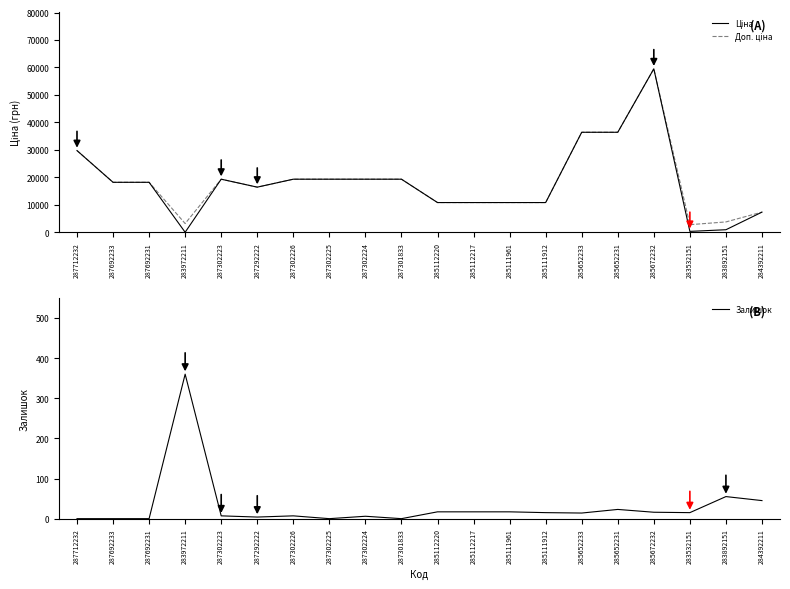

Reading left to right, extract all data points from this chart.

Ціна: 29761.5	18212.0	18212.0	32.0	19343.1	16448.2	19343.1	19343.1	19343.1	19343.1	10840.1	10840.1	10840.1	10840.1	36424.0	36424.0	59523.0	348.6	947.6	7360.2
Доп. ціна: 29761.5	18212.0	18212.0	3205.0	19343.1	16448.2	19343.1	19343.1	19343.1	19343.1	10840.1	10840.1	10840.1	10840.1	36424.0	36424.0	59523.0	2789.2	3790.3	7360.2
Залишок: 0.0	0.0	0.0	360.0	7.0	4.0	7.0	0.0	6.0	0.0	17.0	17.0	17.0	15.0	14.0	23.0	16.0	15.0	55.0	45.0